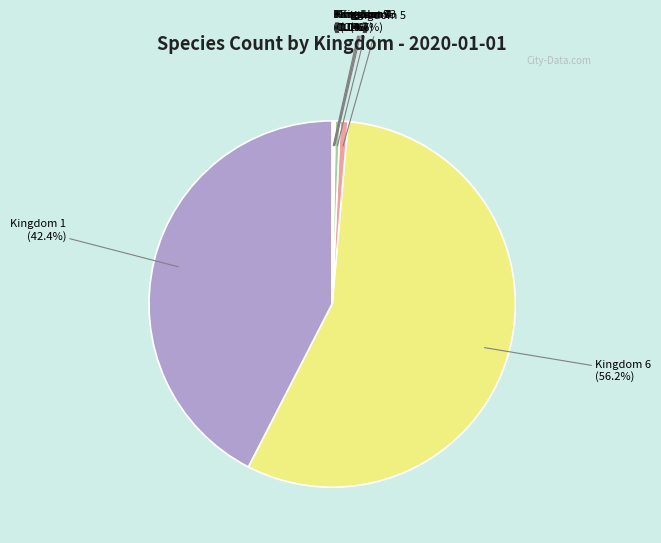

To the nearest percent, what is the difference between the largest and smallest slice percentages?

56%